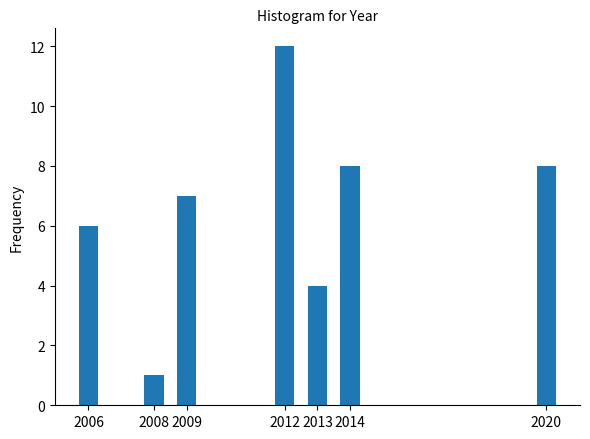

Reading left to right, extract all data points from this chart.

2006=6	2008=1	2009=7	2012=12	2013=4	2014=8	2020=8